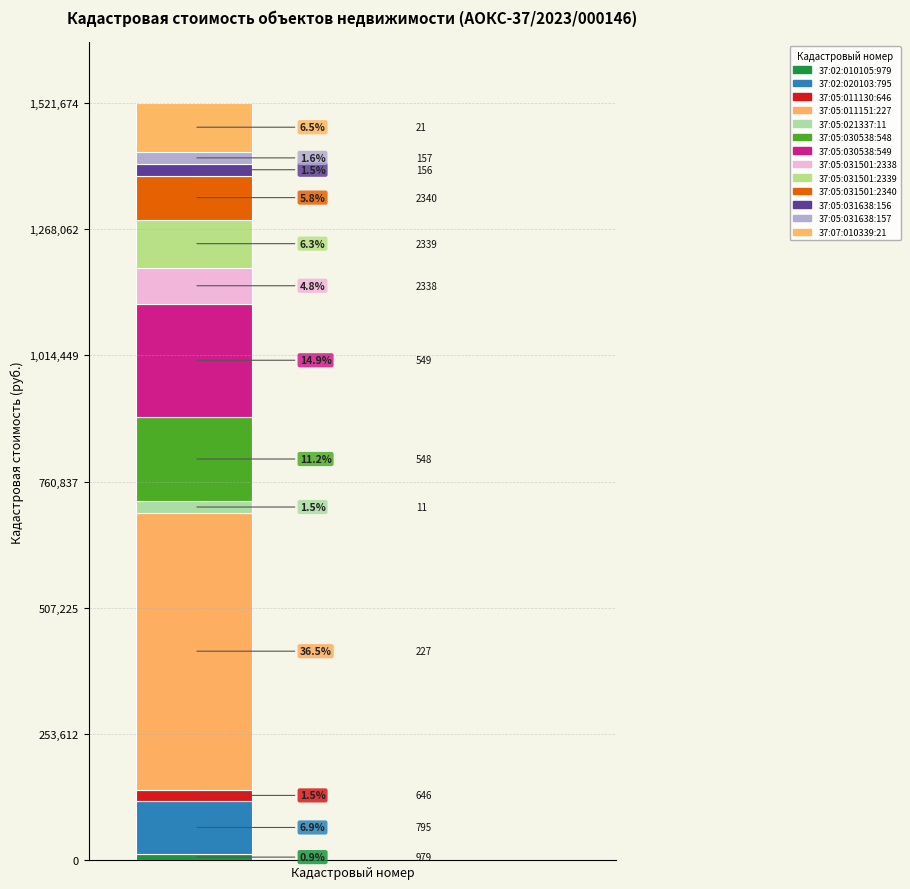

Does the chart contain any negative values?

No